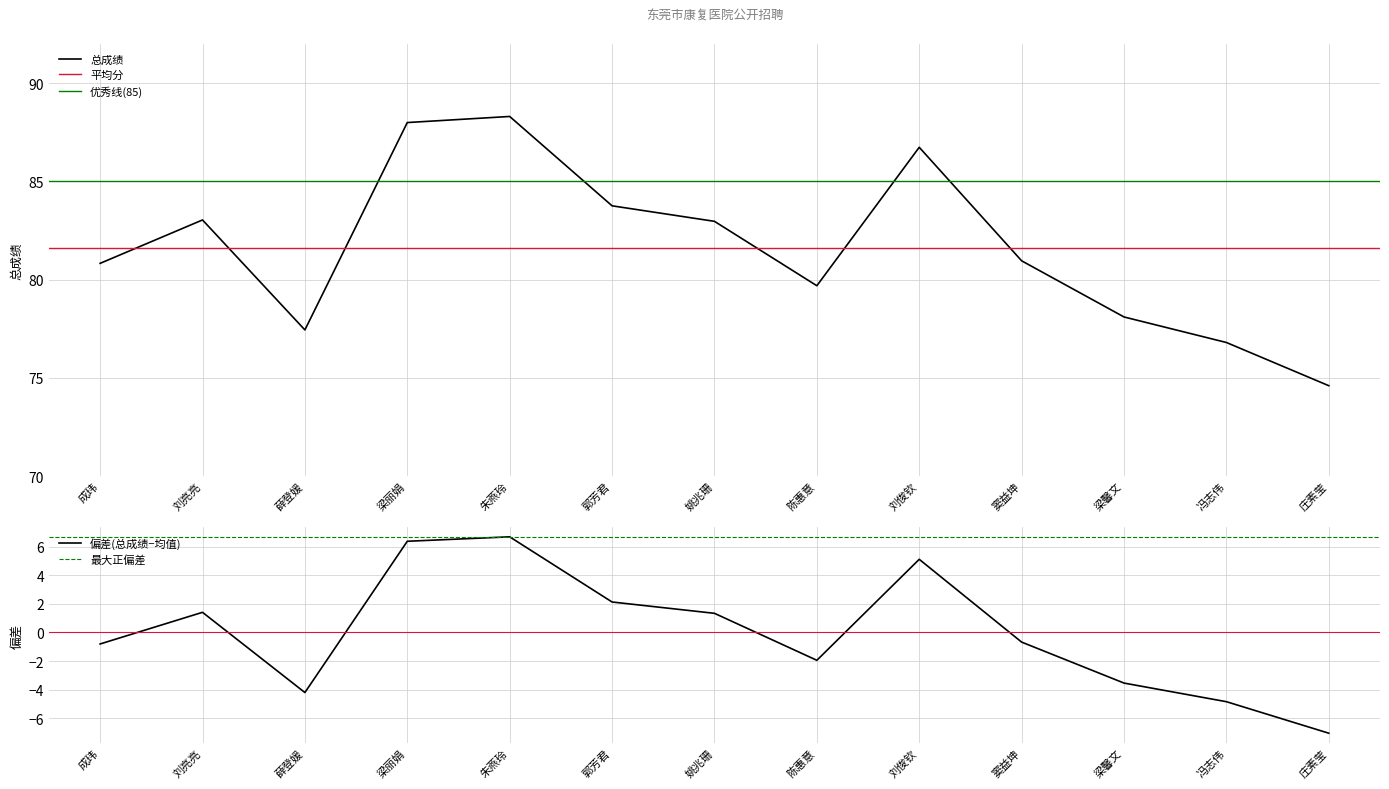

How many values are below 80?

5